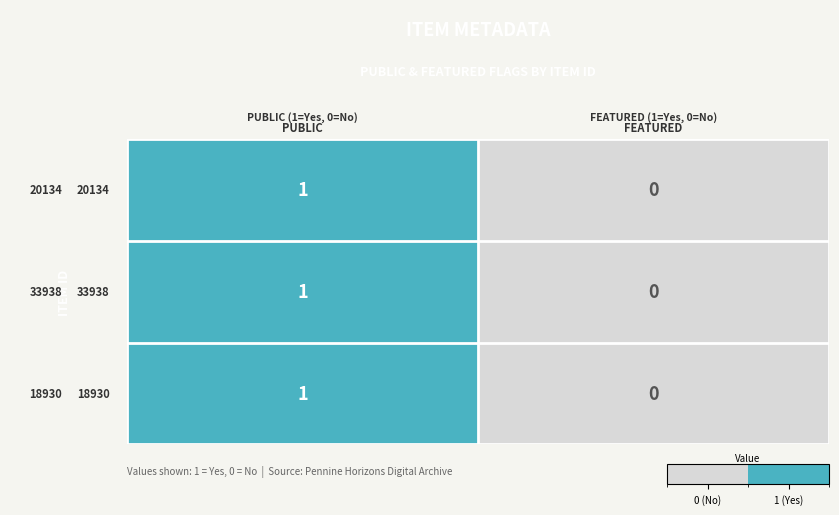

How many data points does each series have?

2